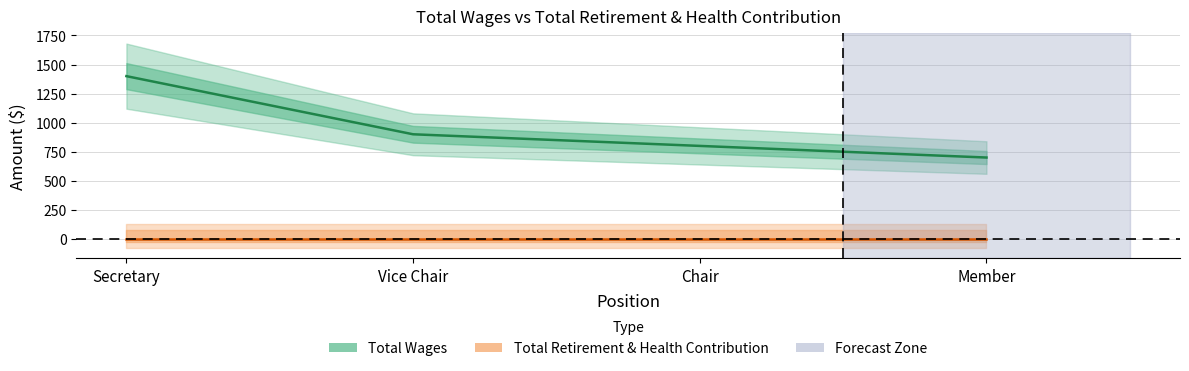

Where is Total Wages nearest to the value 1050?

Vice Chair